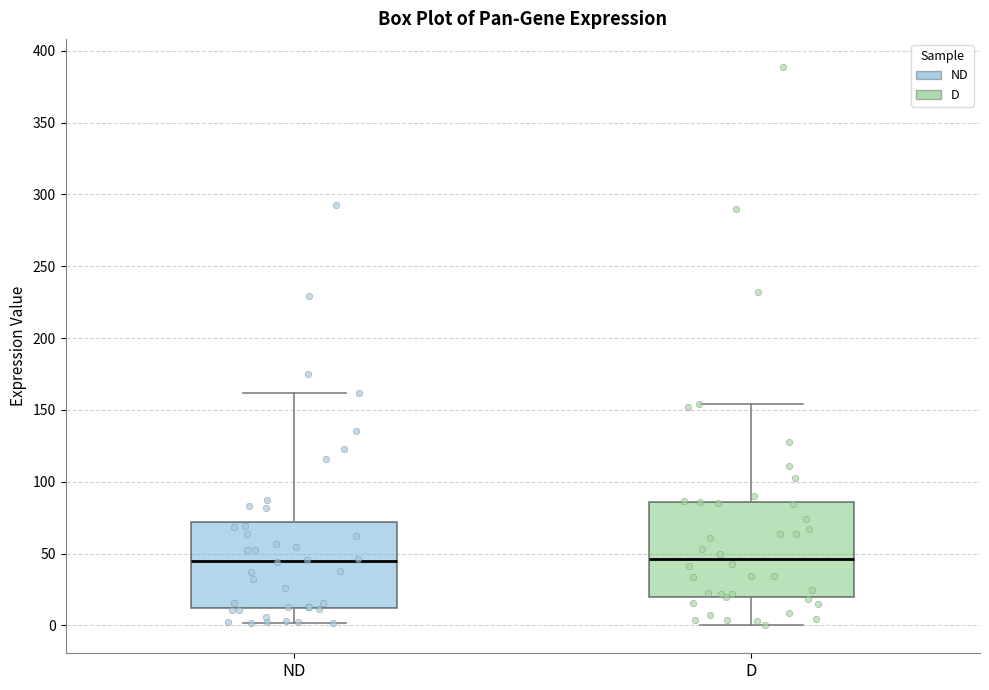

Reading left to right, read every box against the y-axis: the position of its median line, the range the box covers, and the ends of its whiskers. The values are not printed on the chart, so give them approximately, as read against the axis.

ND: median 45, box 10 to 70, whiskers 0 to 160
D: median 45, box 20 to 85, whiskers 0 to 155